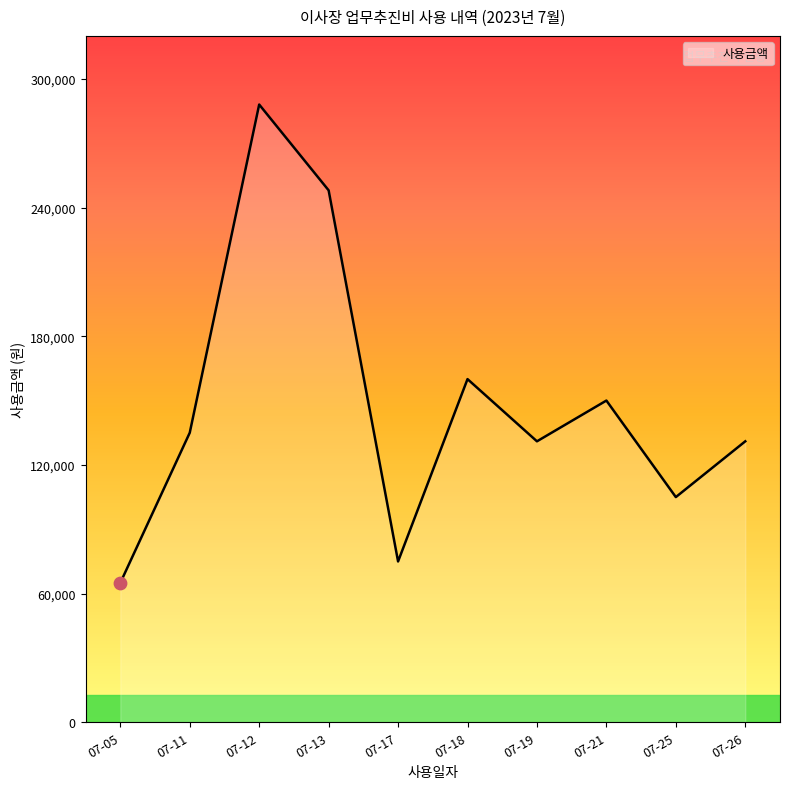

Approximately how many times larger is the value at 07-26 compared to 07-18?

0.8